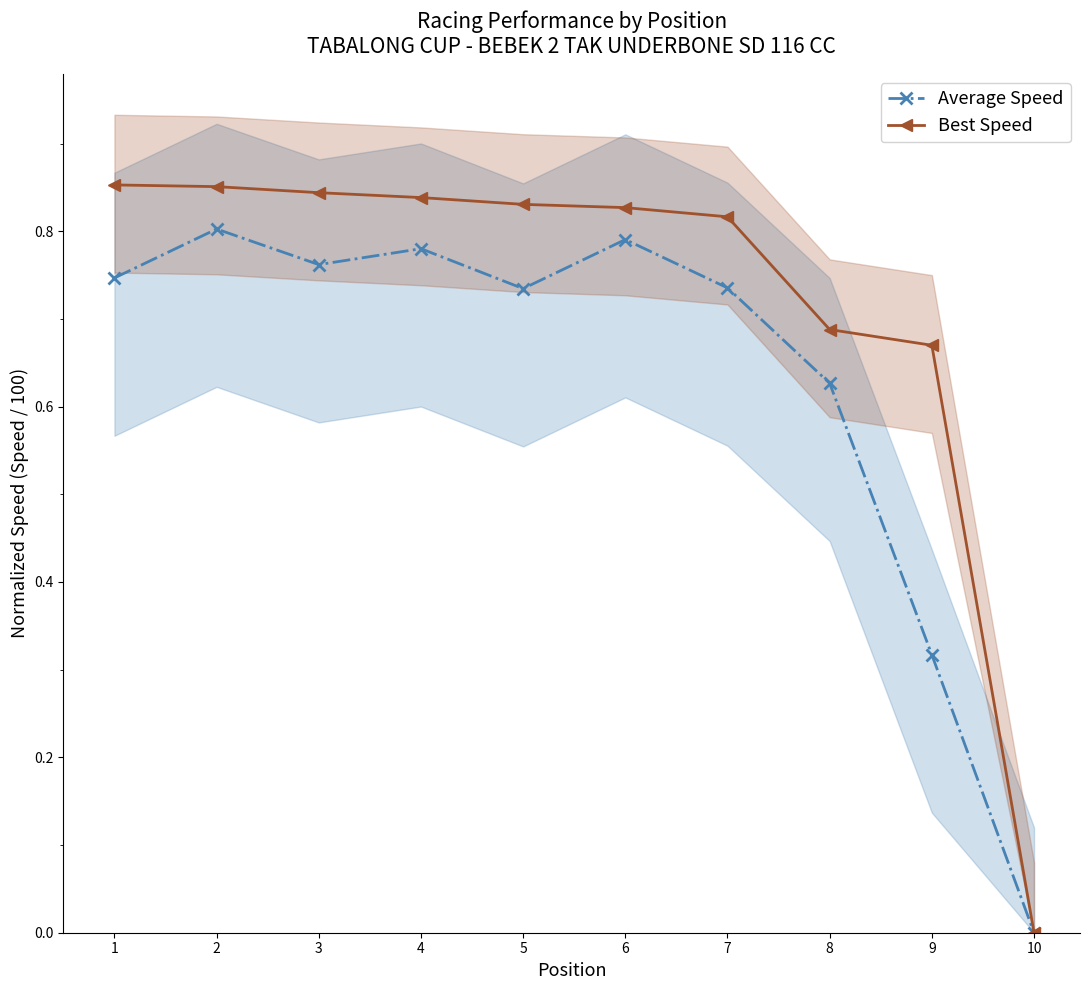

What is the maximum value shown in the chart?

0.9